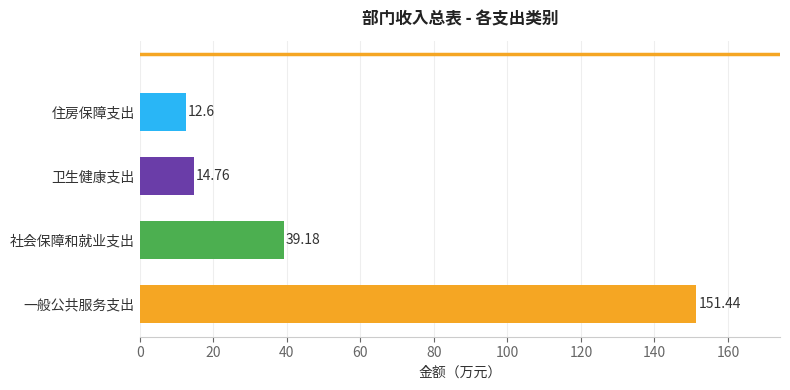

List the labels in order of value, largest first.

一般公共服务支出, 社会保障和就业支出, 卫生健康支出, 住房保障支出